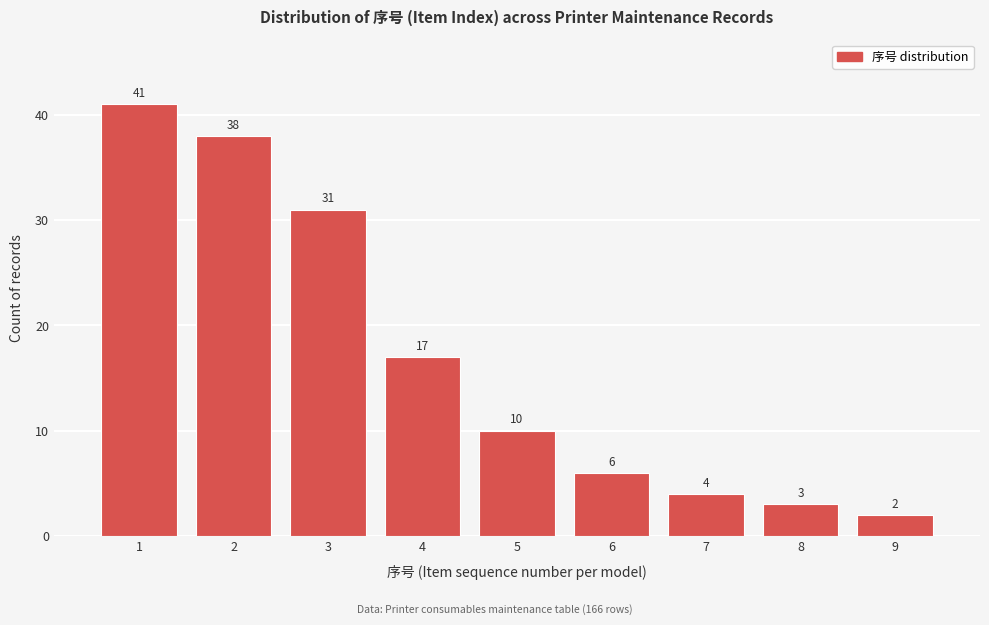

Reading left to right, list all the values displayed in this chart.

41	38	31	17	10	6	4	3	2